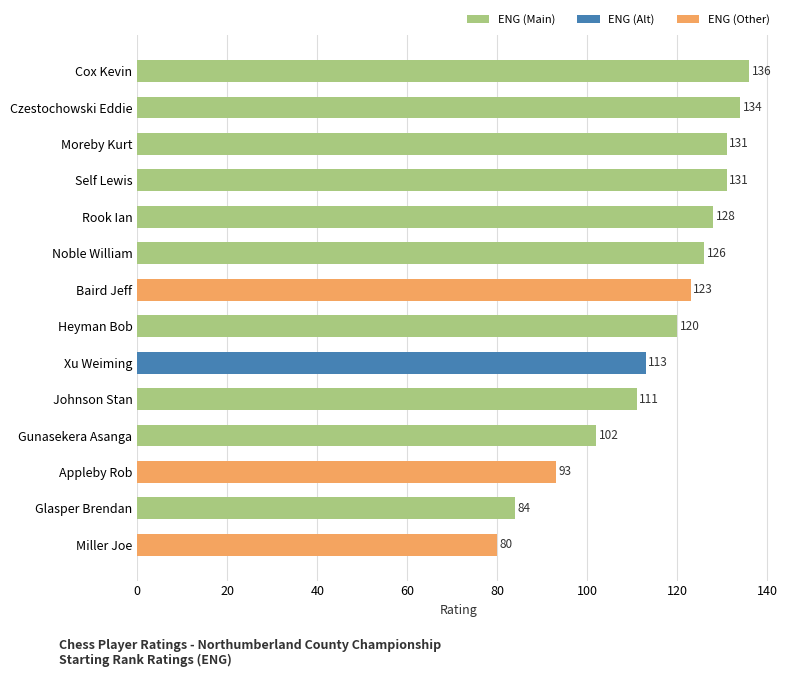

What is the difference between the second highest and minimum values?

54